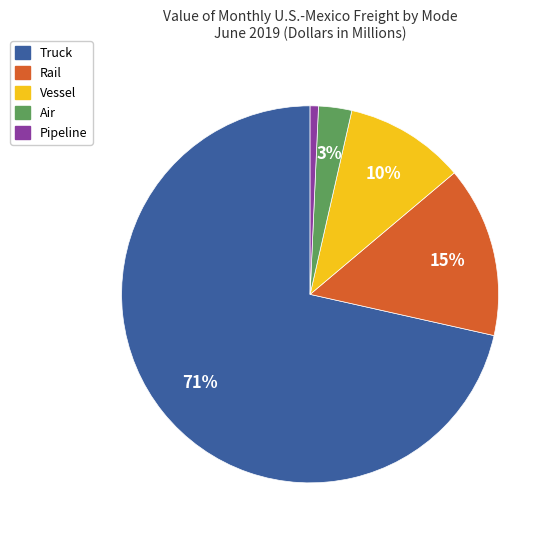

To the nearest percent, what is the average slice percentage?

20%